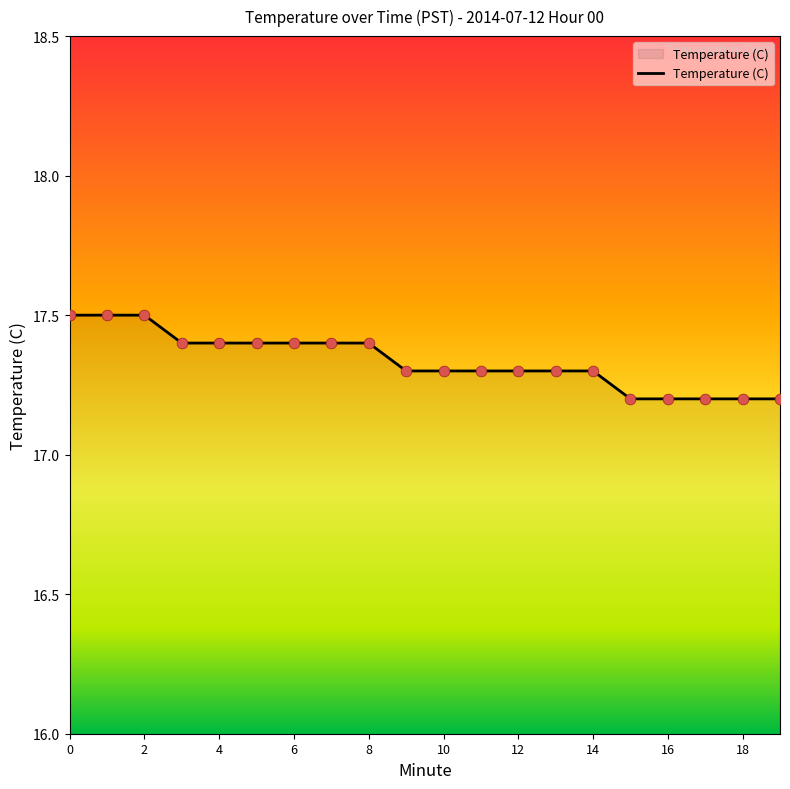

What is the greatest value displayed?

17.5